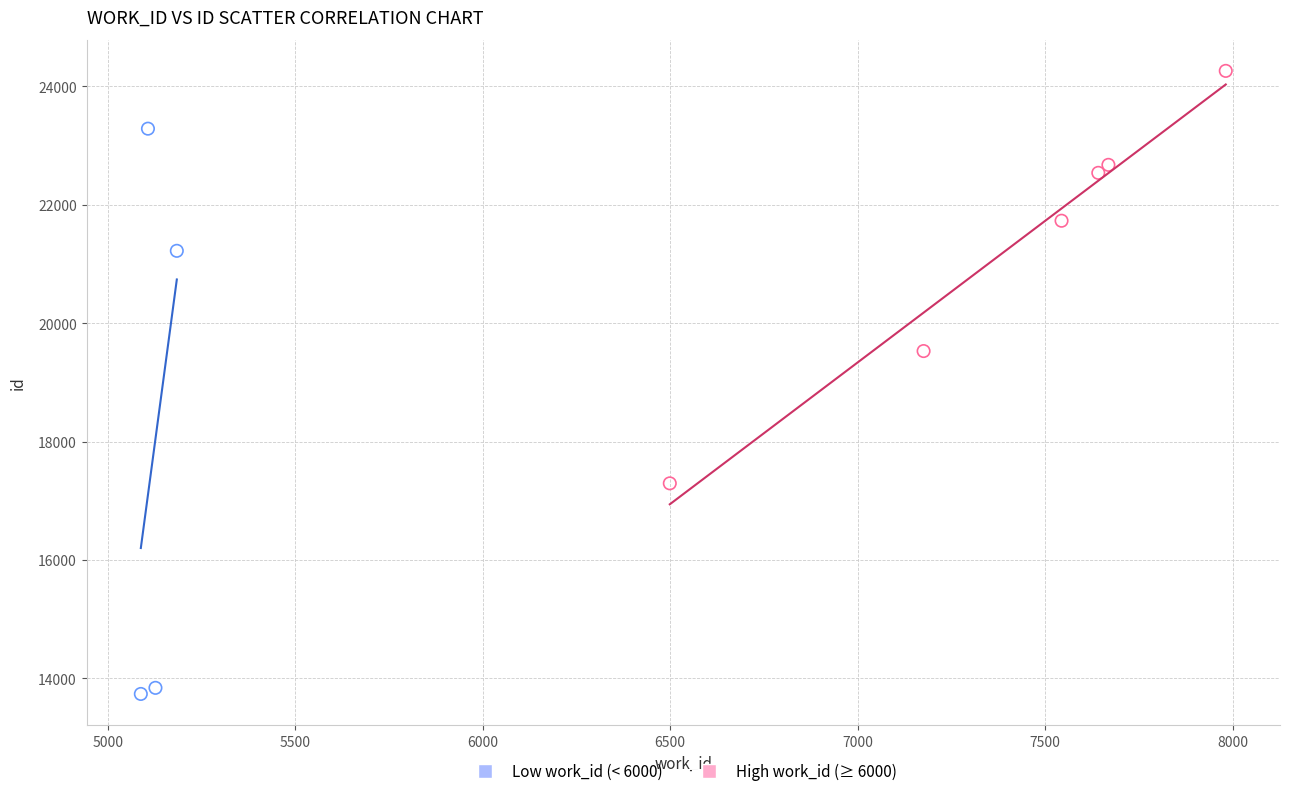

What are all the series names shown in the legend?

Low work_id (< 6000), High work_id (≥ 6000)